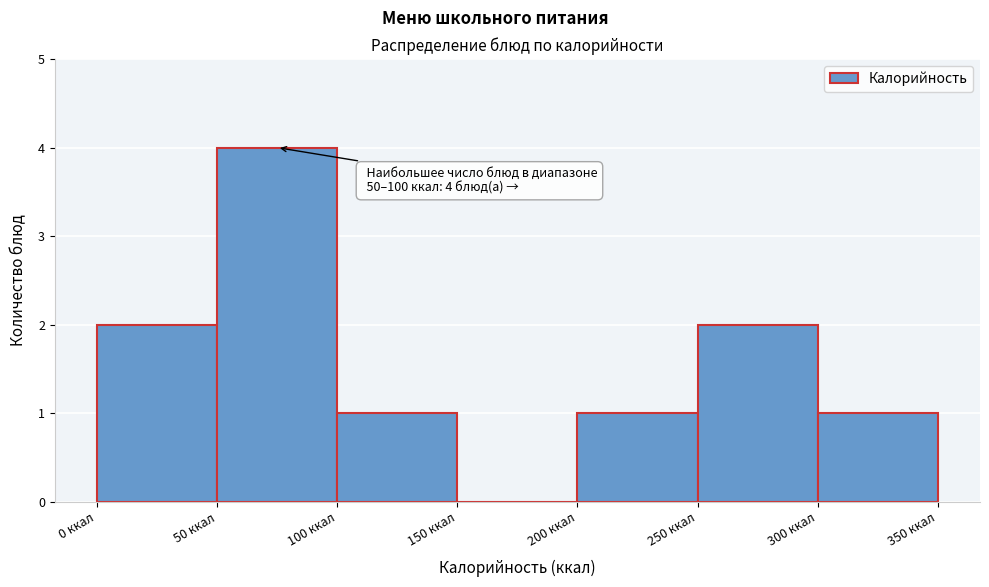

Over which range of the x-axis is the bar tallest?

50 to 100